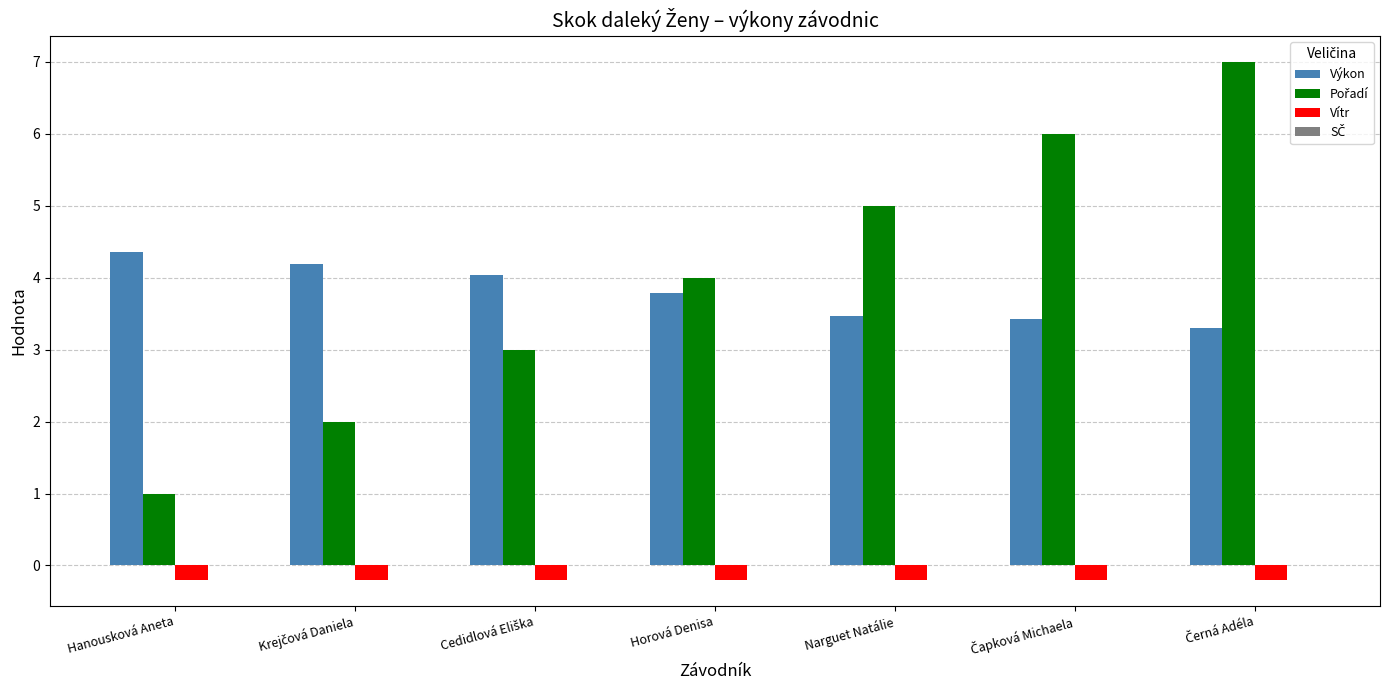

What is the approximate value of Výkon at Narguet Natálie?

3.5